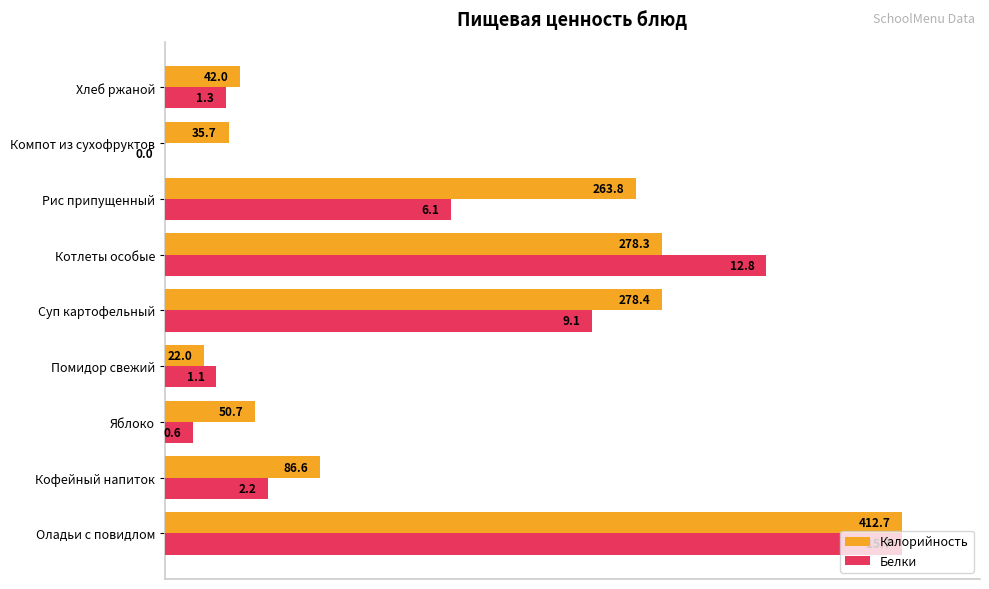

What are all the series names shown in the legend?

Калорийность, Белки